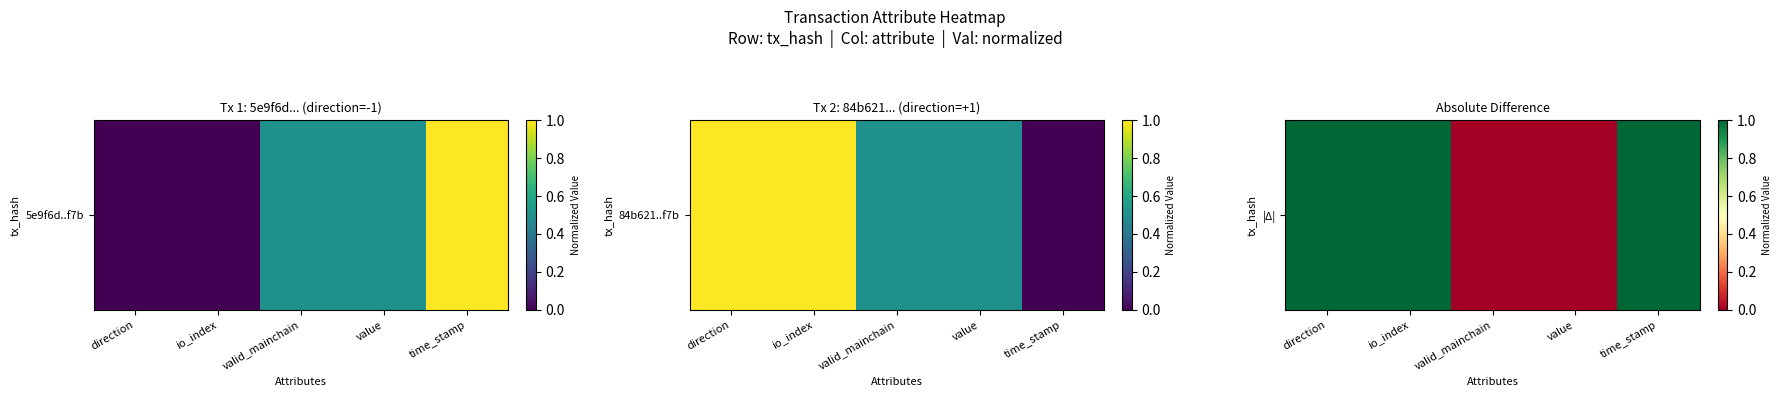

What is the difference between the maximum and minimum values?

1